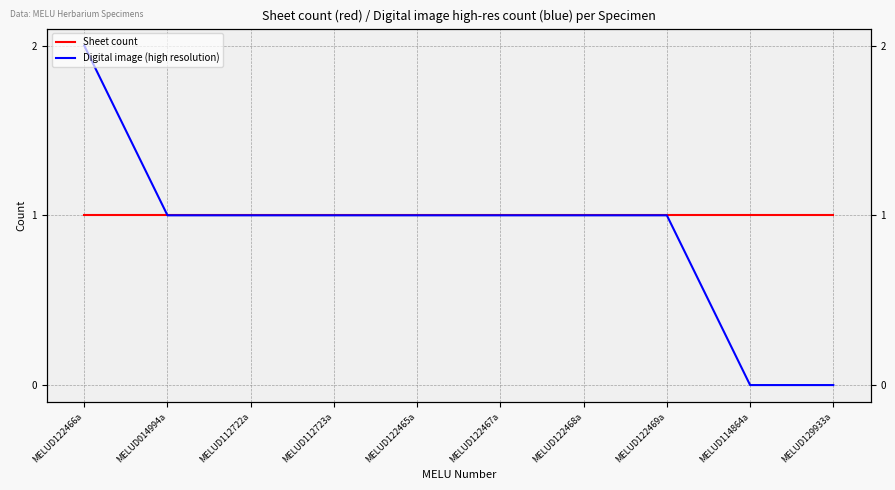

The value of Digital image (high resolution) at MELUD122468a is 1. True or false?

True